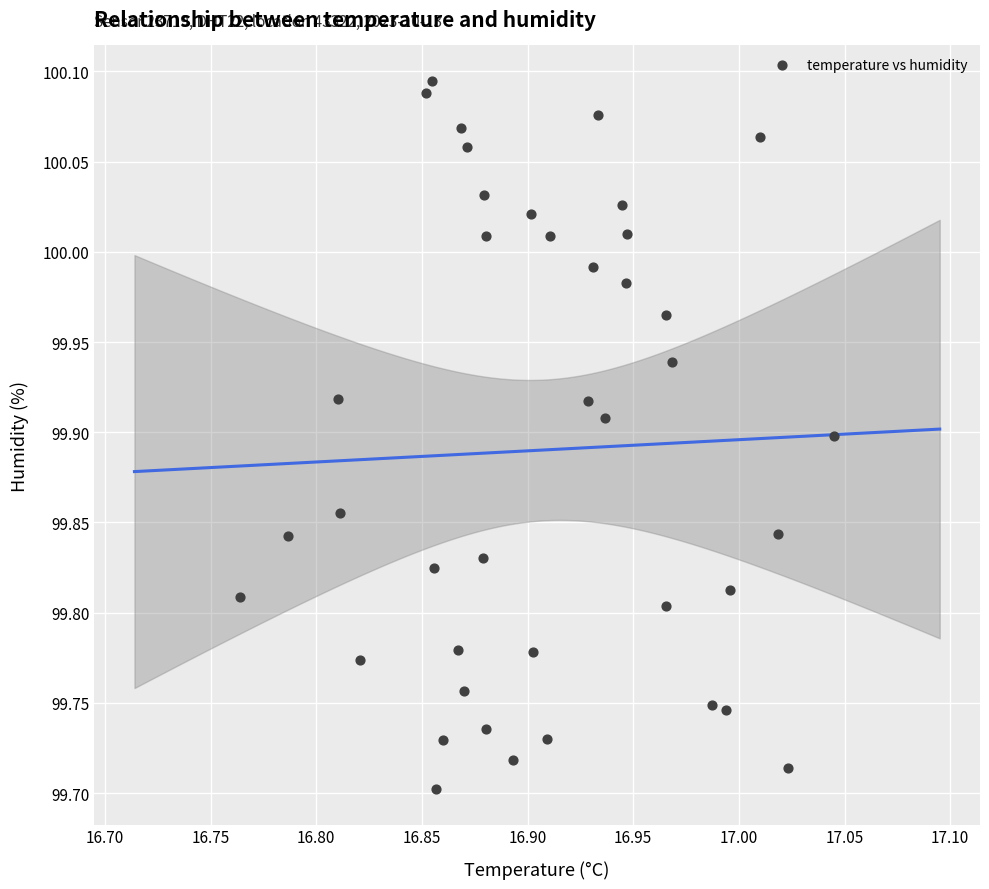

What is the range of Y values (max minus min)?

0.4